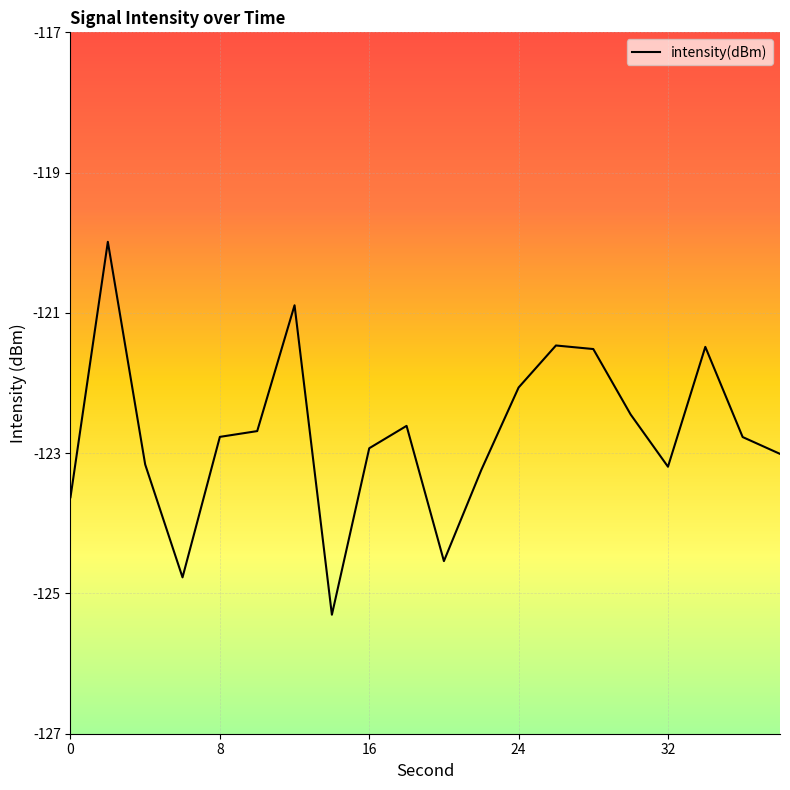

How many lines are shown in the chart?

1